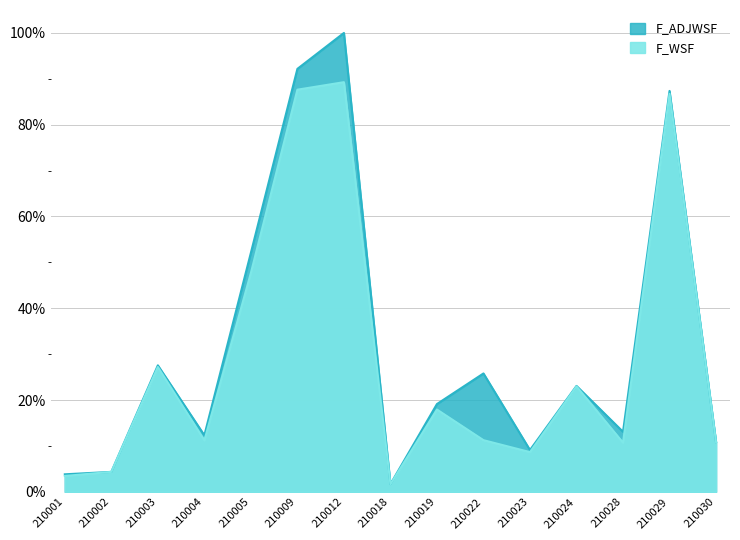

At which category does the chart reach its peak across all series?

210012